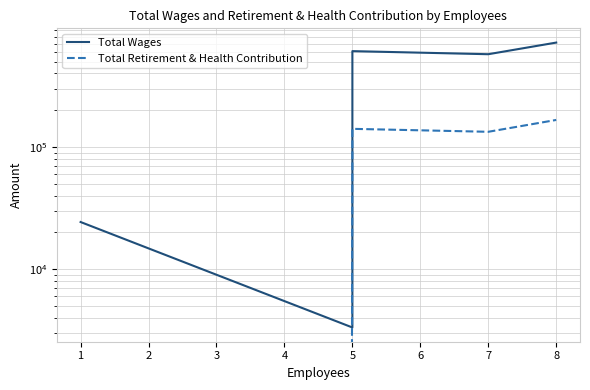

How many intersections are there between Total Wages and Total Retirement & Health Contribution?

2